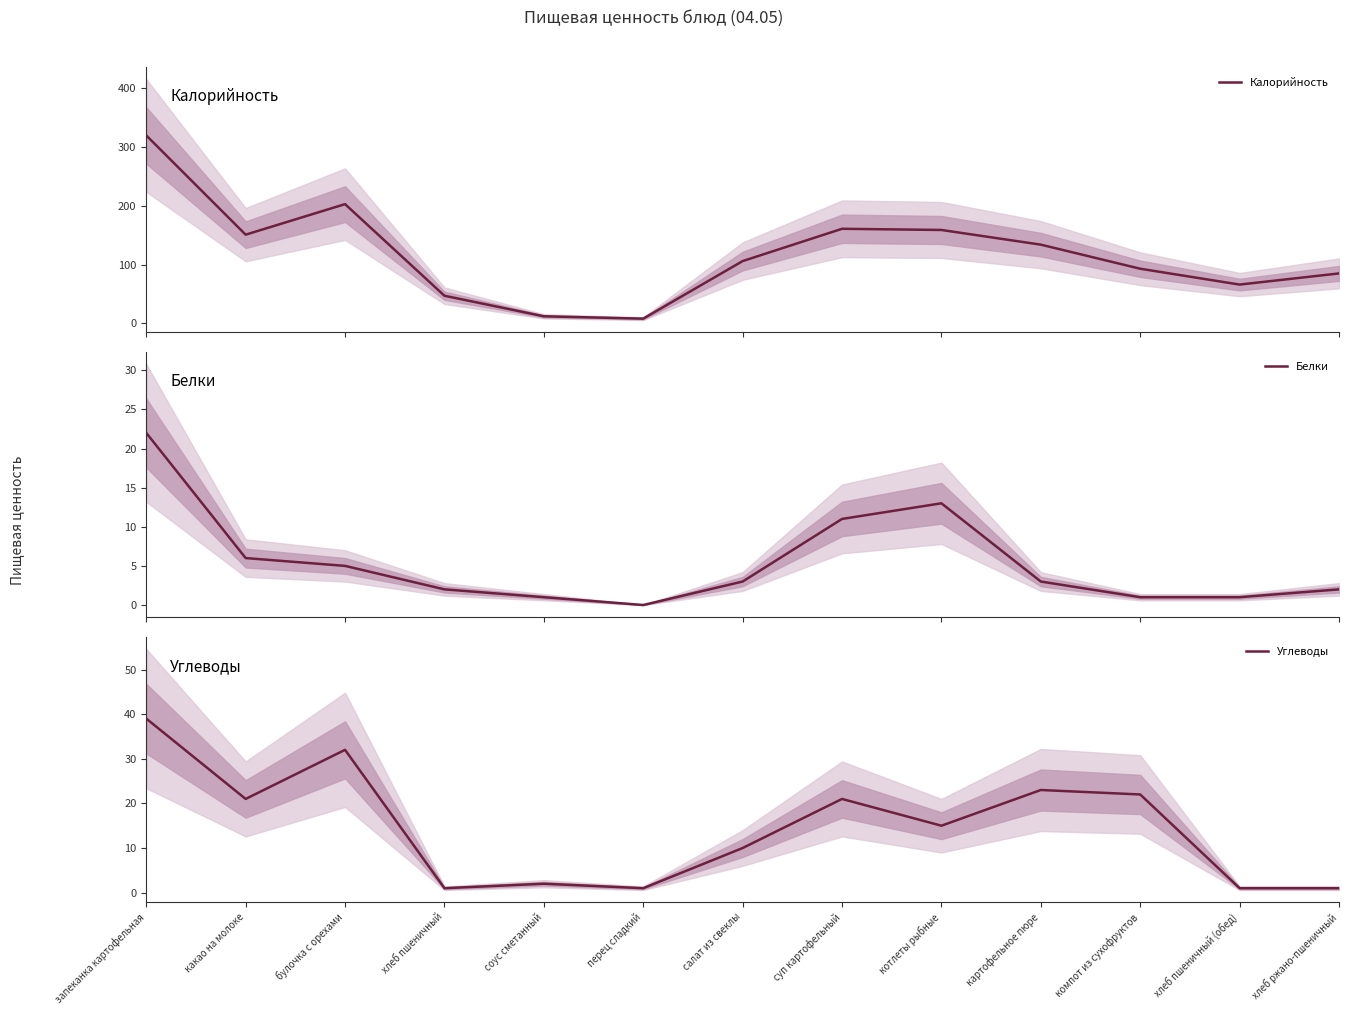

What is the sum of the Углеводы values at запеканка картофельная and соус сметанный?

41